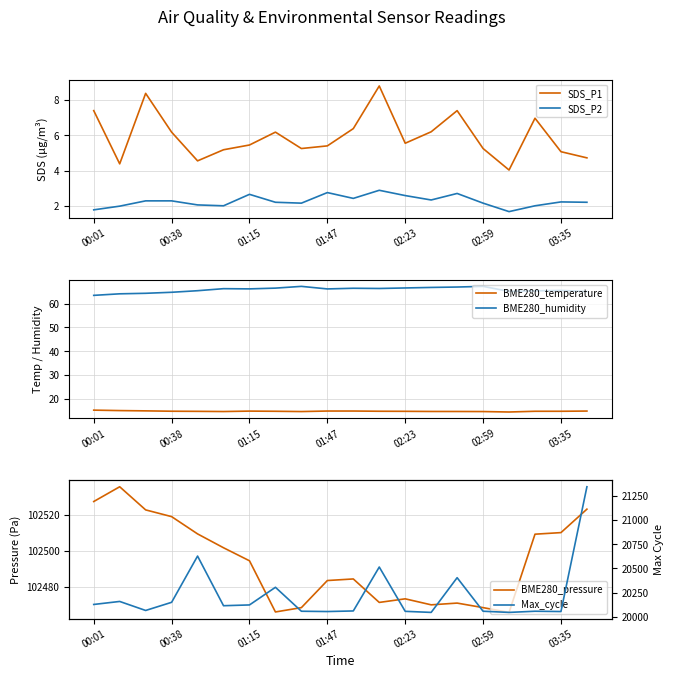

What is the maximum value for BME280_temperature?

15.2